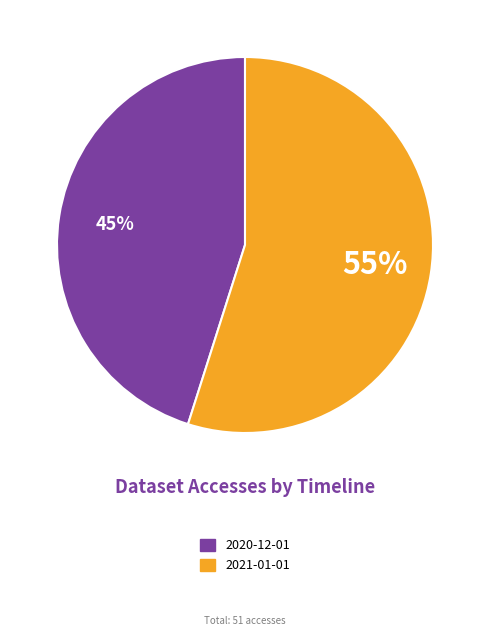

Is the sum of 2020-12-01 and 2021-01-01 greater than half?

Yes